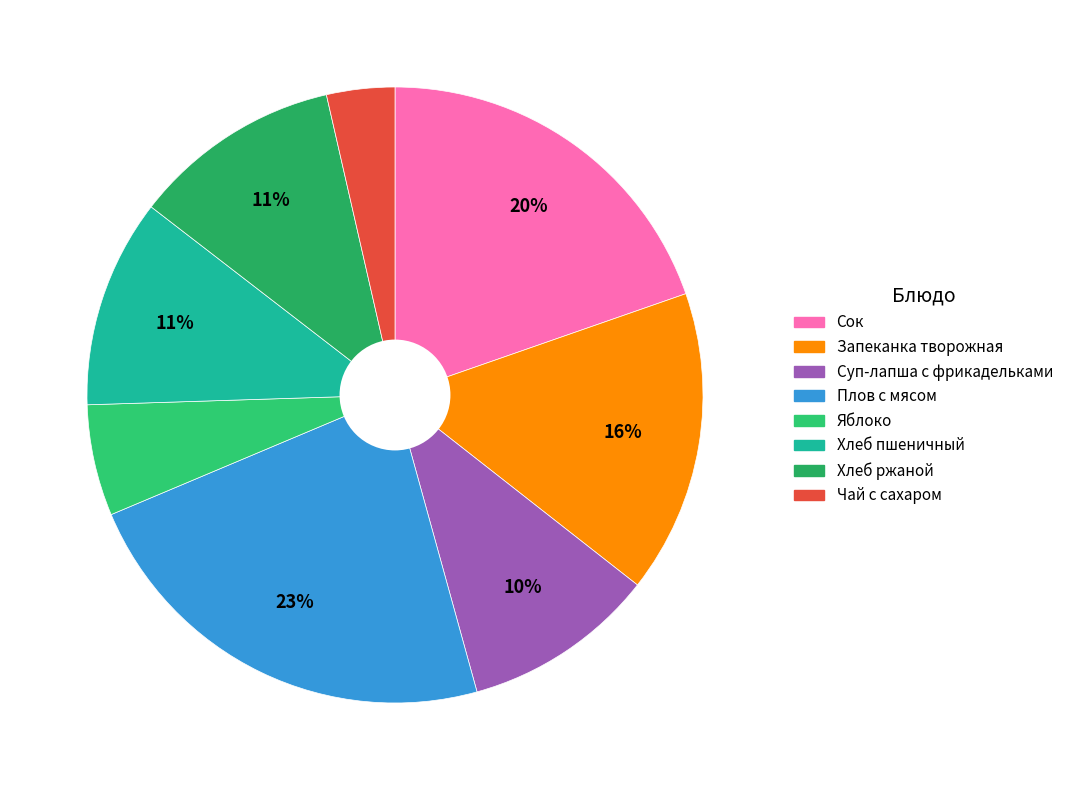

How many slices are in this pie chart?

8